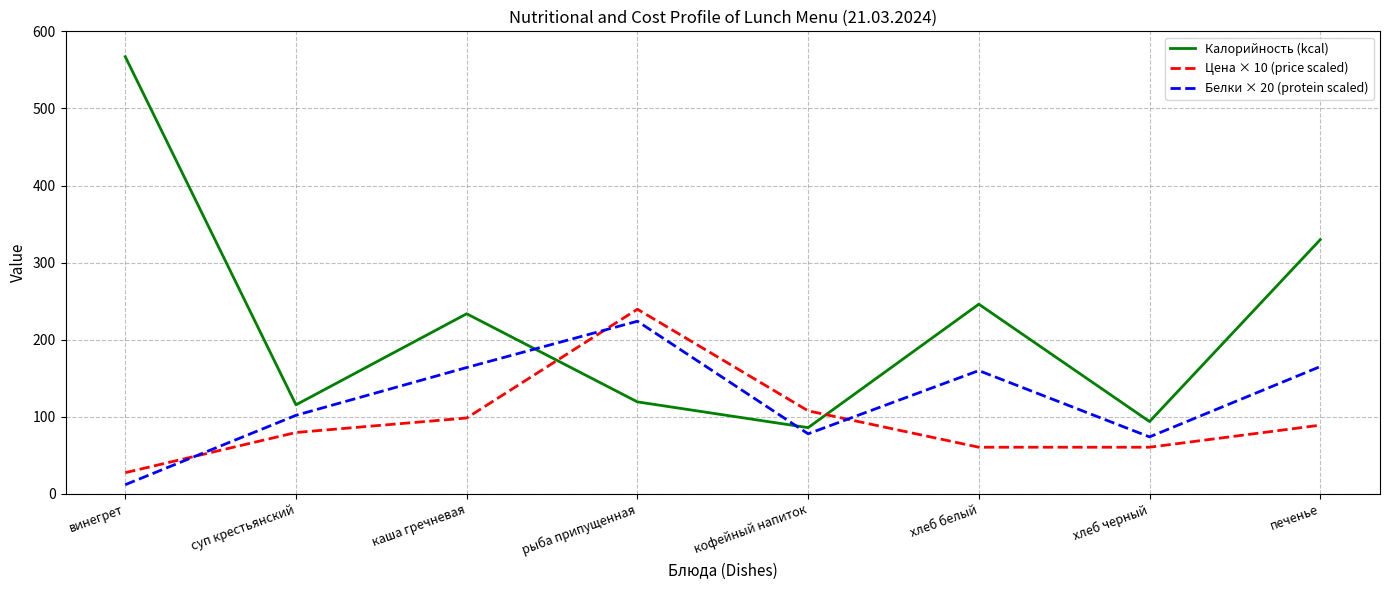

List the series in order of their overall mean, lowest first.

Цена × 10 (price scaled), Белки × 20 (protein scaled), Калорийность (kcal)